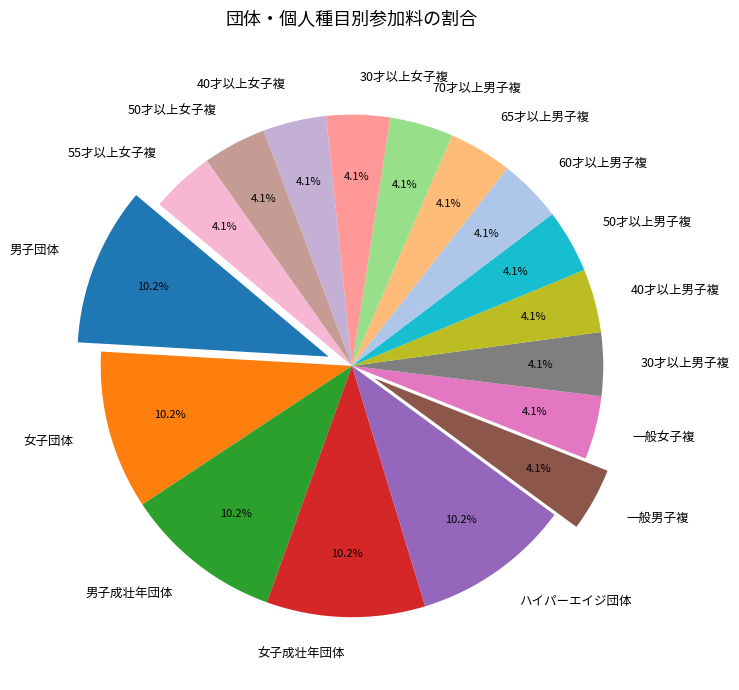

How much of the chart is everything except 40才以上男子複?

95.9%